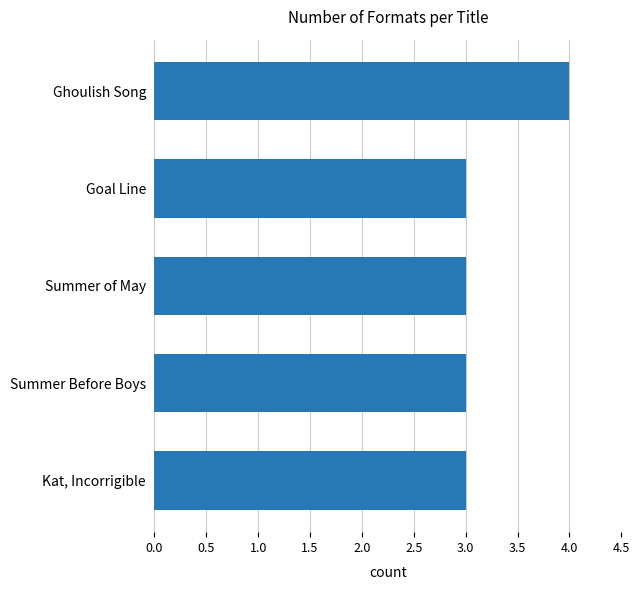

Reading bottom to top, transcribe all the data shown in this chart.

Kat, Incorrigible=3	Summer Before Boys=3	Summer of May=3	Goal Line=3	Ghoulish Song=4